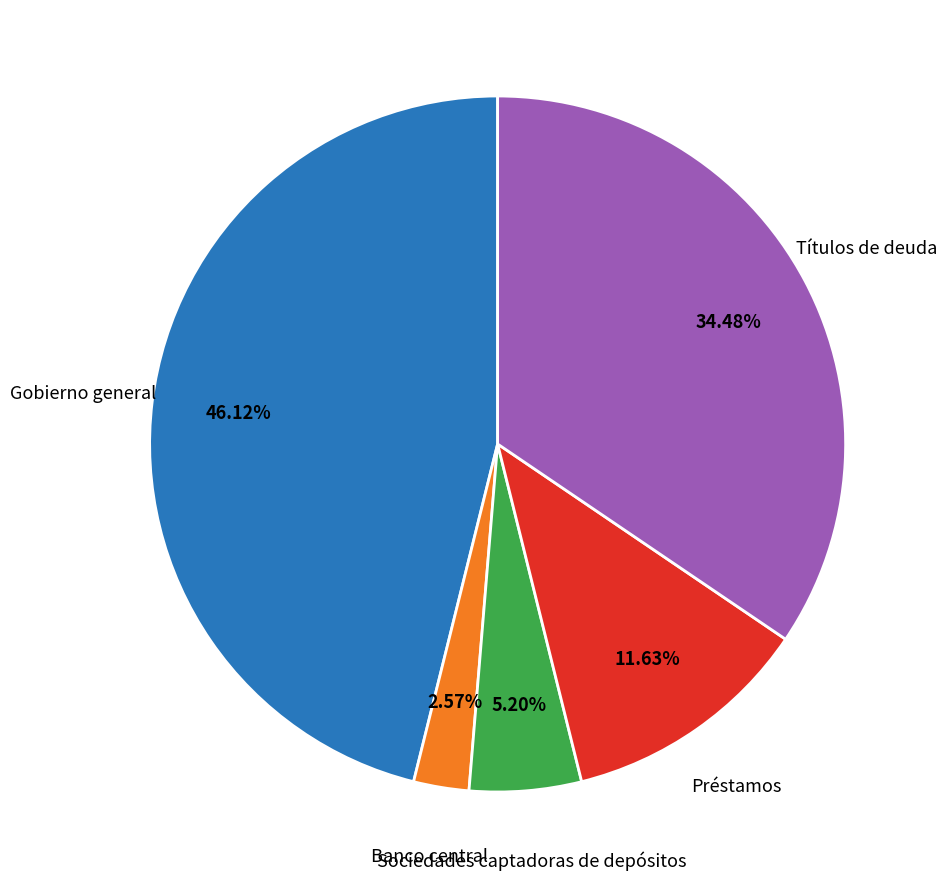

Is there a majority slice in this chart?

No